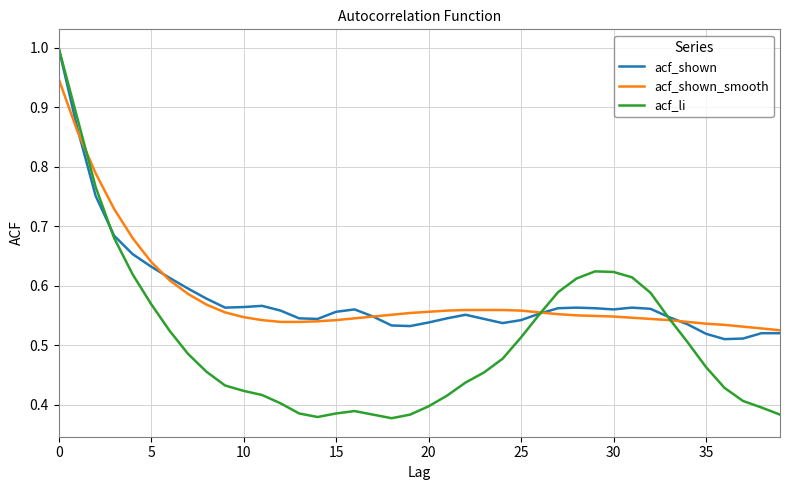

Which series has the widest spread of values?

acf_li